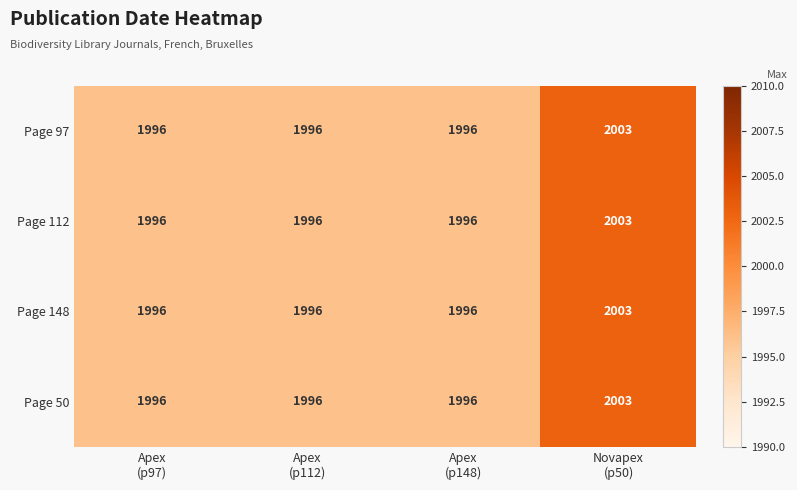

What is the lowest value of the Page 112 series?

1996